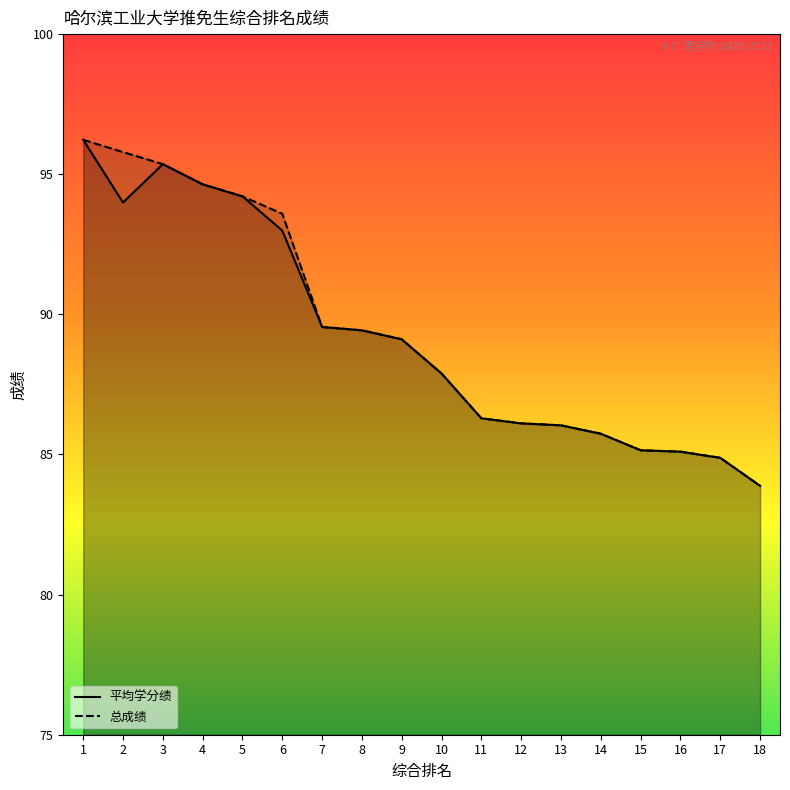

How many values in the 总成绩 series are below 89?

9